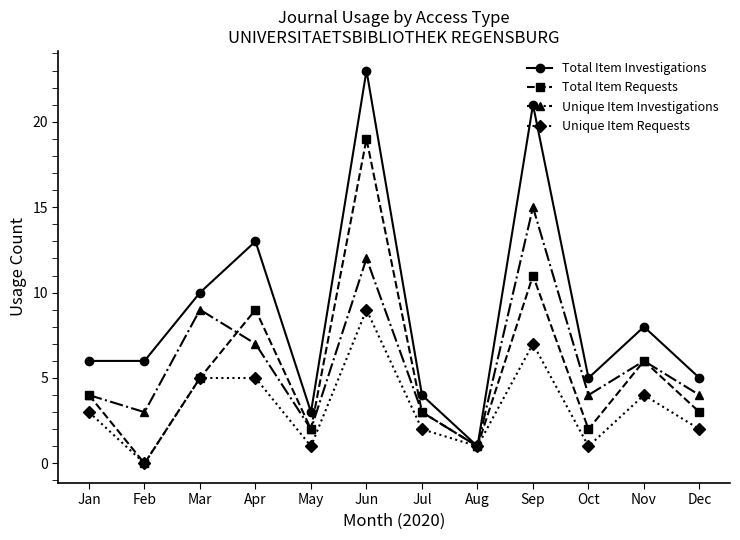

What are all the series names shown in the legend?

Total Item Investigations, Total Item Requests, Unique Item Investigations, Unique Item Requests